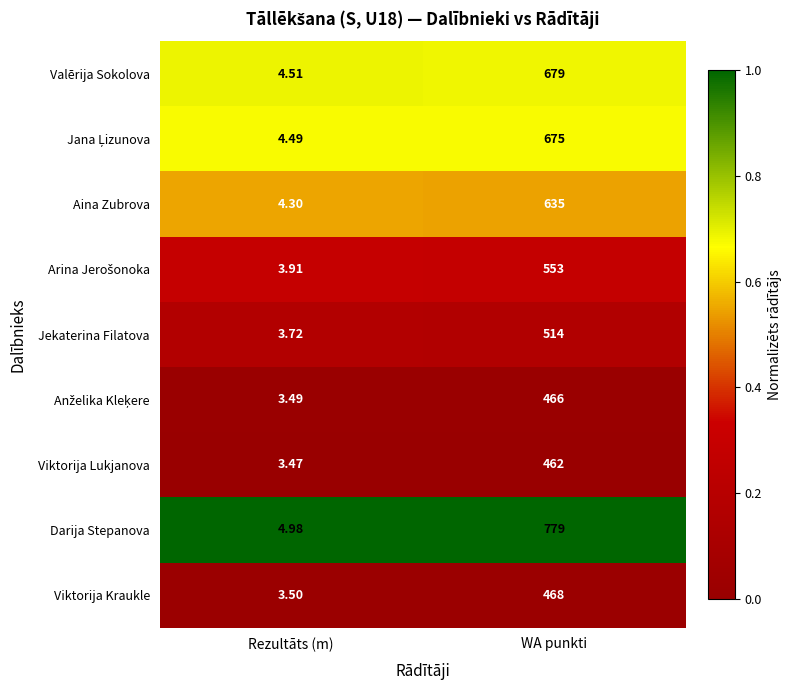

Which series has the widest spread of values?

Darija Stepanova